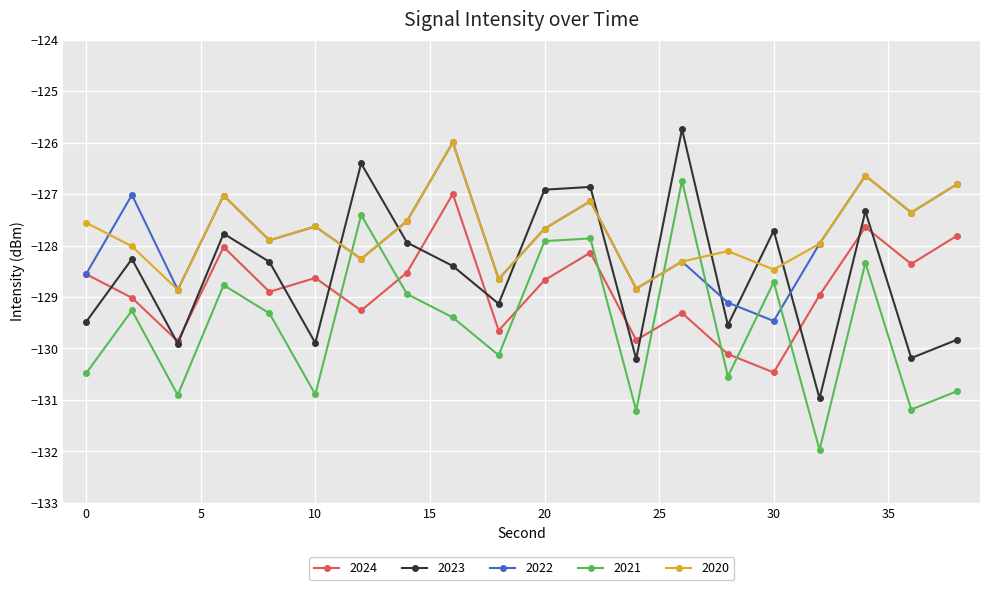

True or false: 2023 has more than 0 points higher than both neighbors.

True